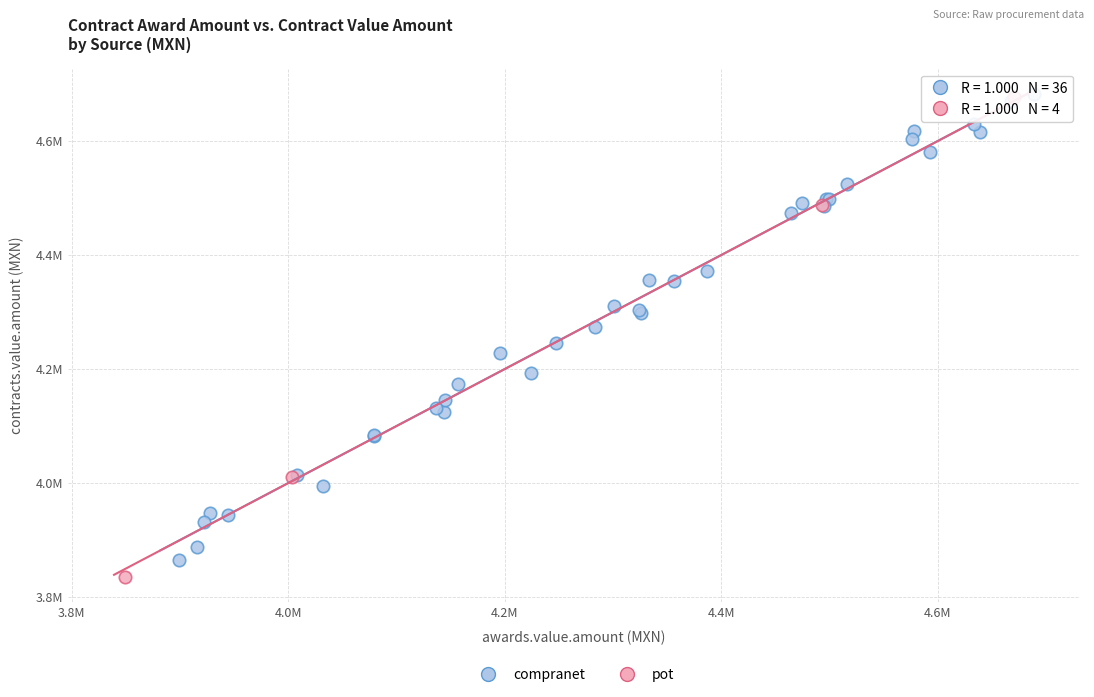

What are all the series names shown in the legend?

compranet, pot